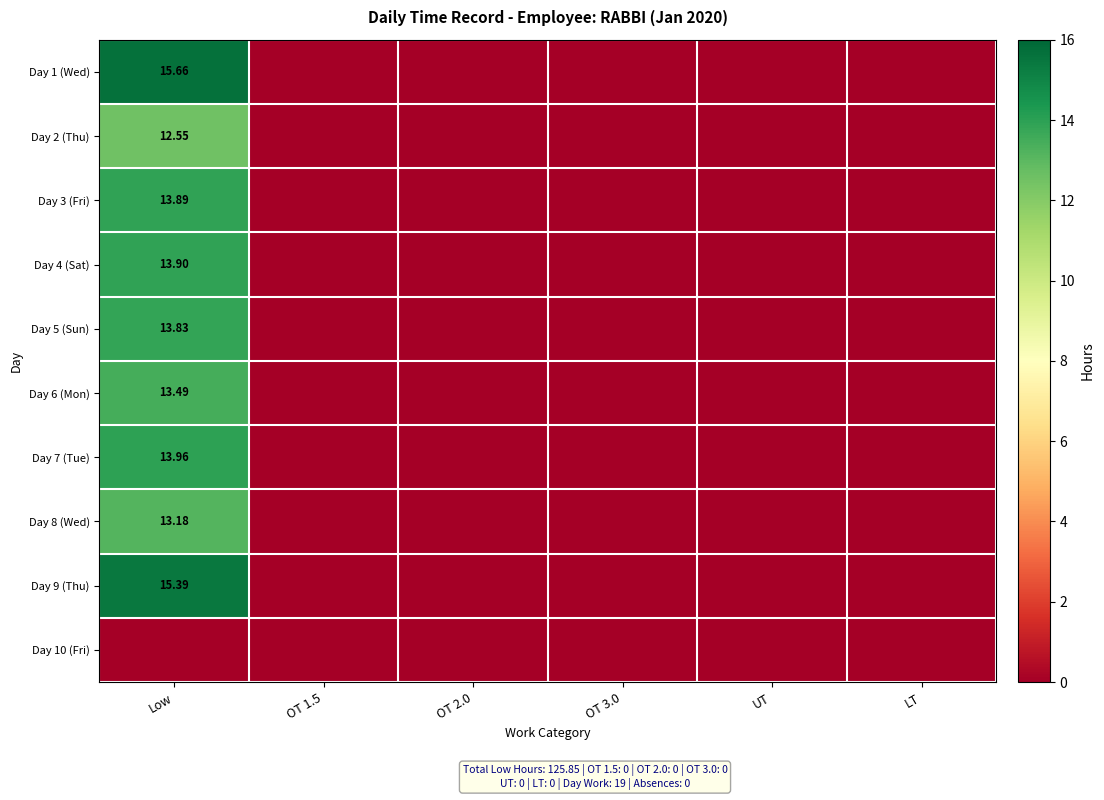

What is the maximum value for Day 3 (Fri)?

13.9